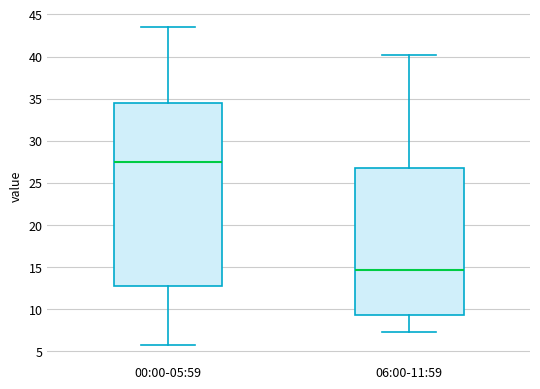

Which box's median line is the lowest?

06:00-11:59